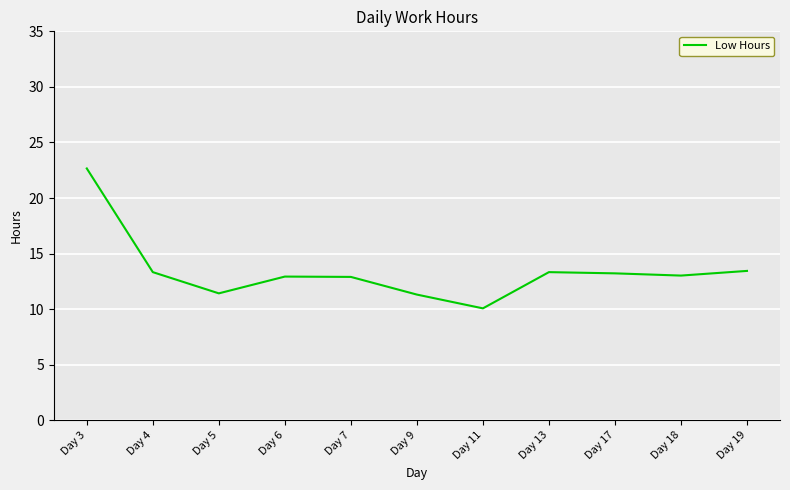

Is this an area chart (filled region under the line)?

No